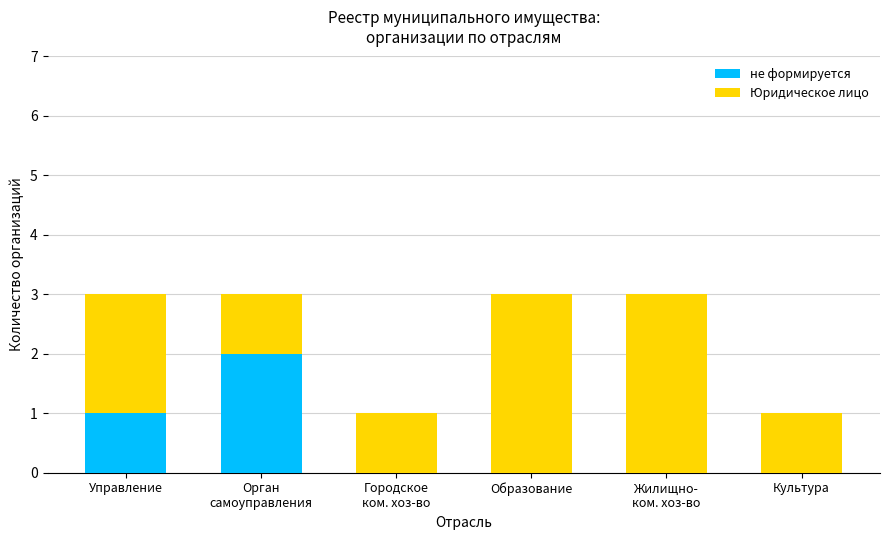

What is the sum of all не формируется values?

3